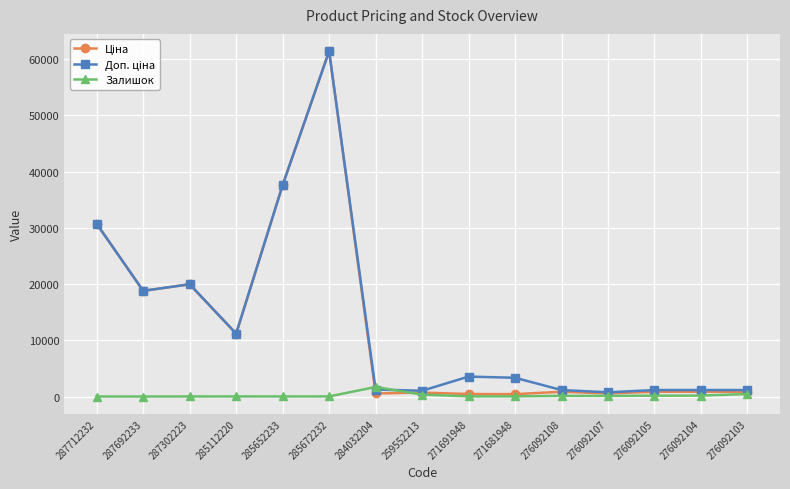

At which category is the sum across all series the highest?

285672232